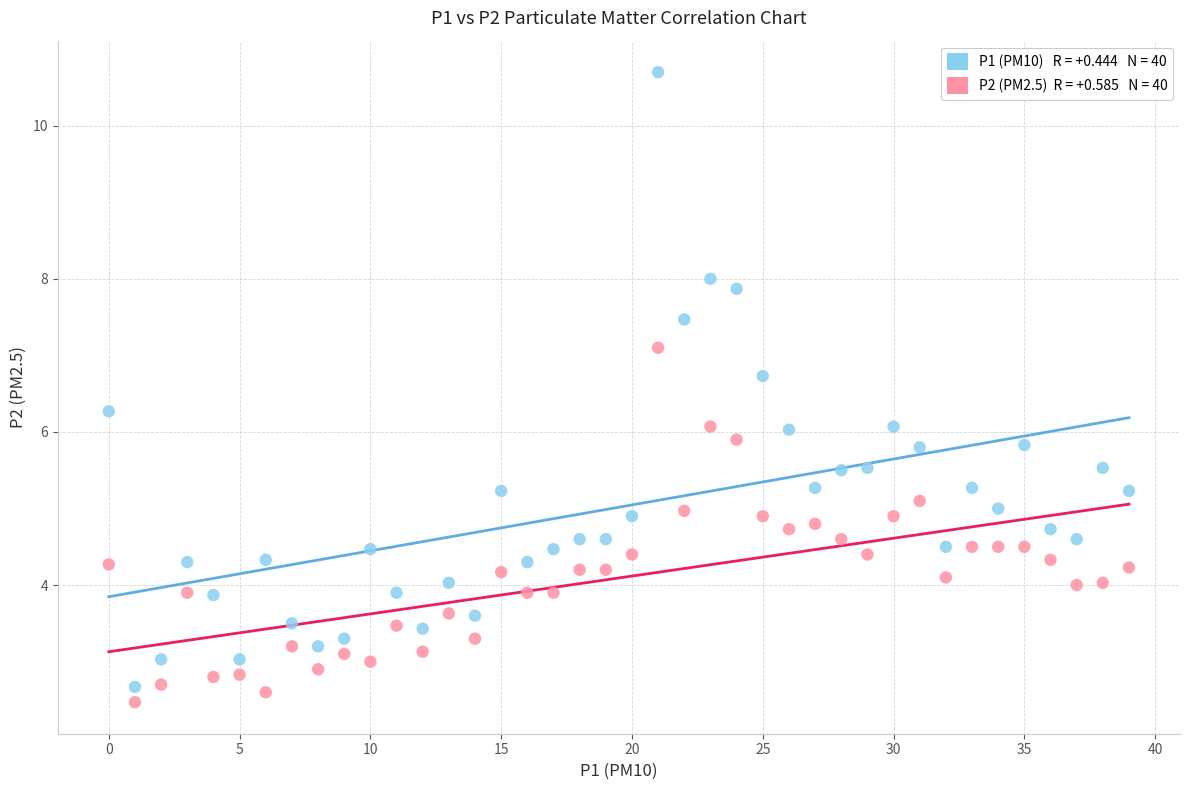

Across all data points, what is the range of Y values (max minus min)?

8.2